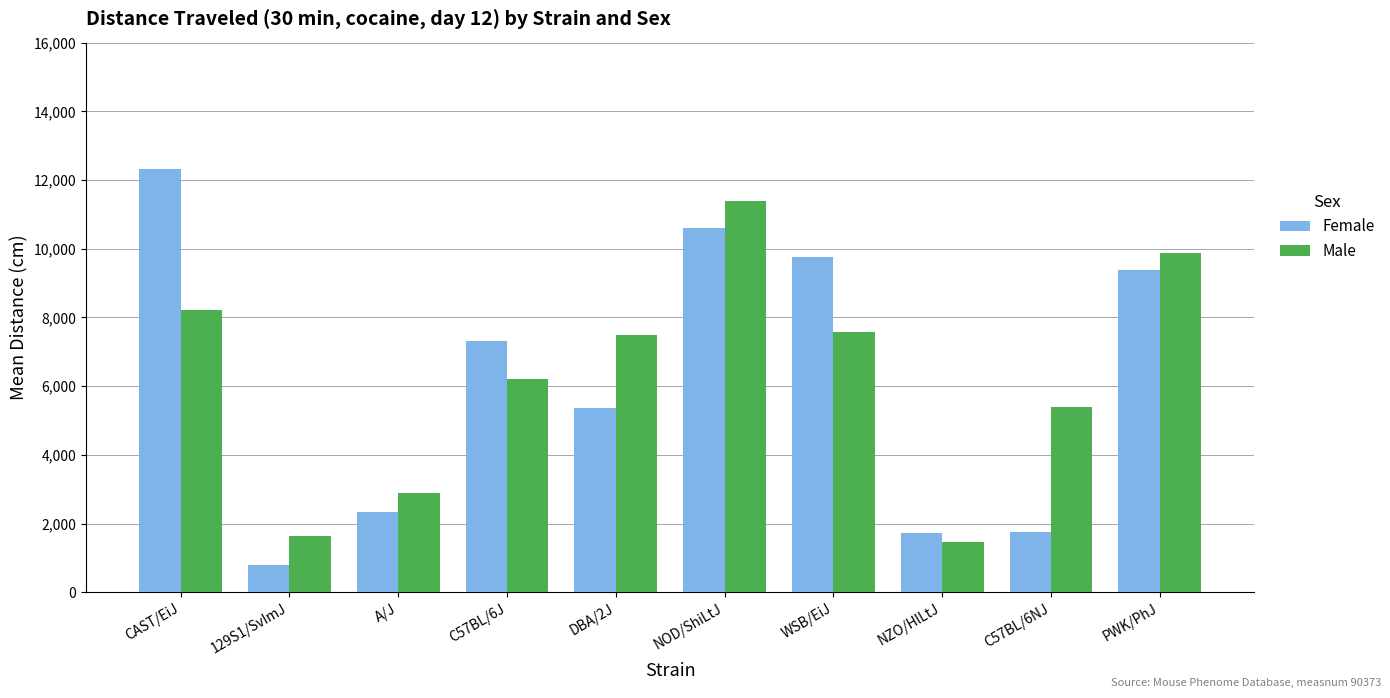

The value of Male at NOD/ShiLtJ is 11390.0. True or false?

True